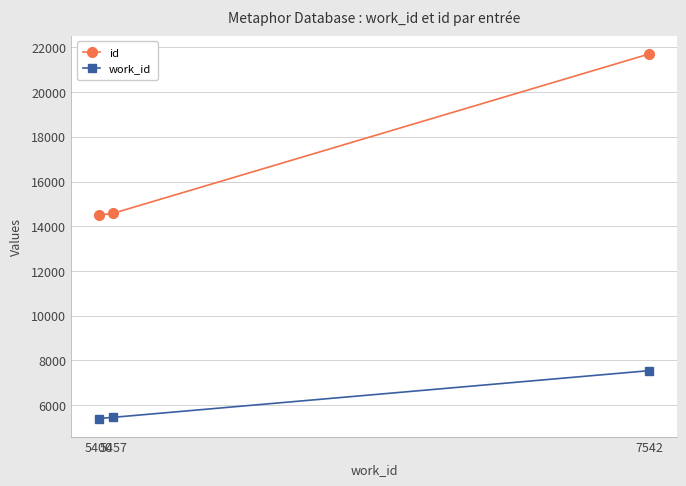

What is the approximate value of id at 5400, to the nearest 100?

14500